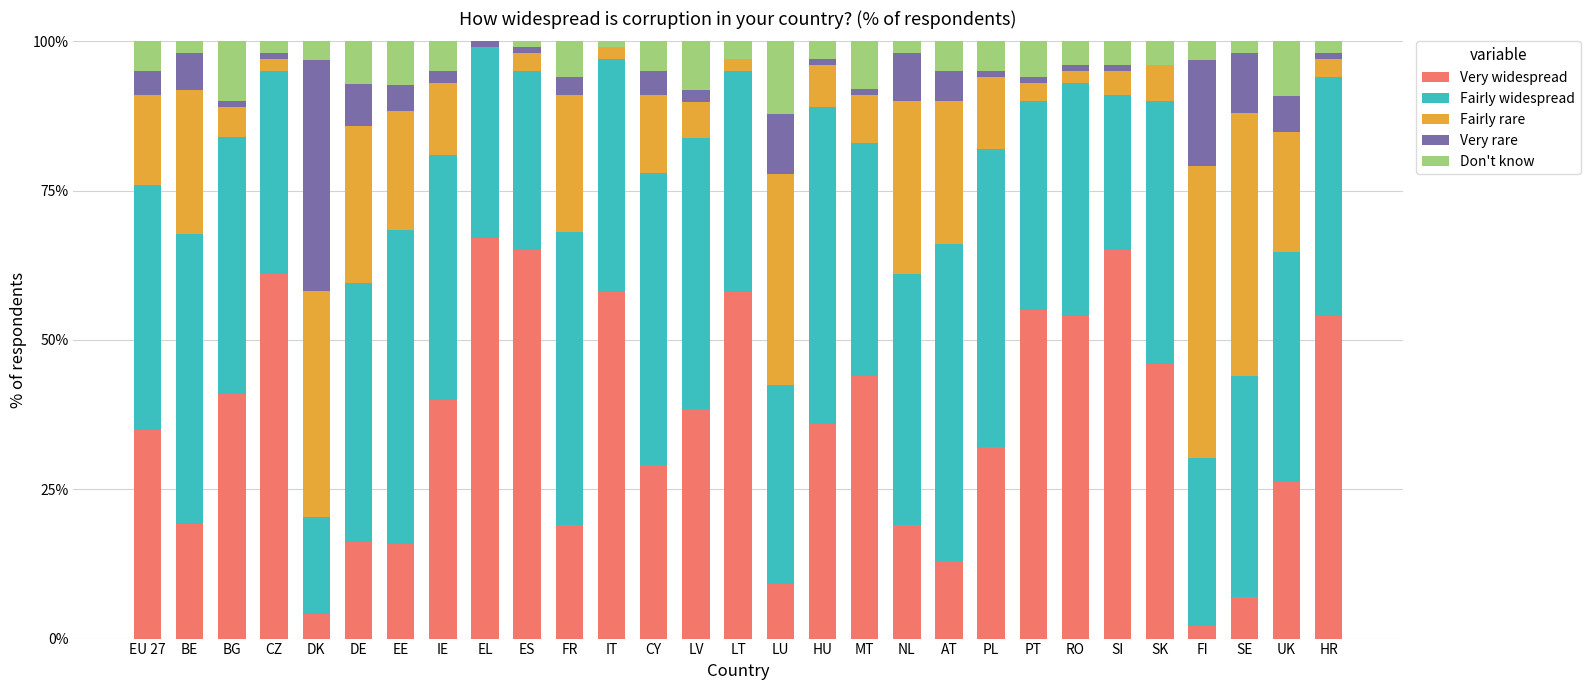

What is the total value across all series at BE?

100.0